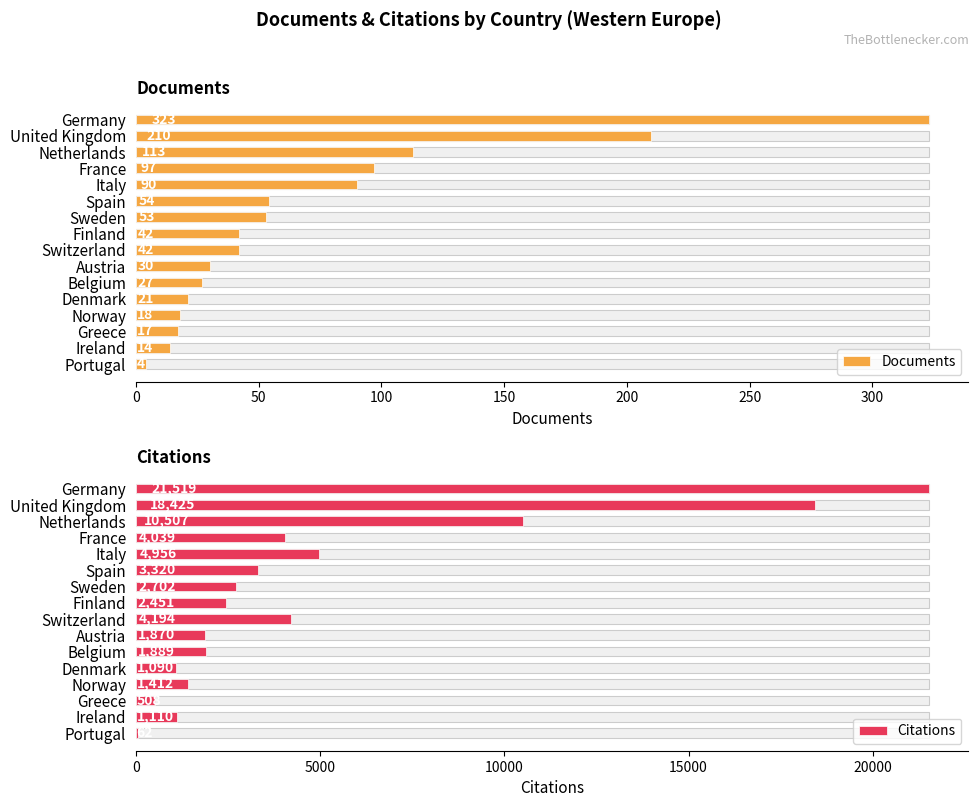

Reading left to right, what are all the values shown in this chart?

Documents: 323	210	113	97	90	54	53	42	42	30	27	21	18	17	14	4
Citations: 21519	18425	10507	4039	4956	3320	2702	2451	4194	1870	1889	1090	1412	508	1110	62